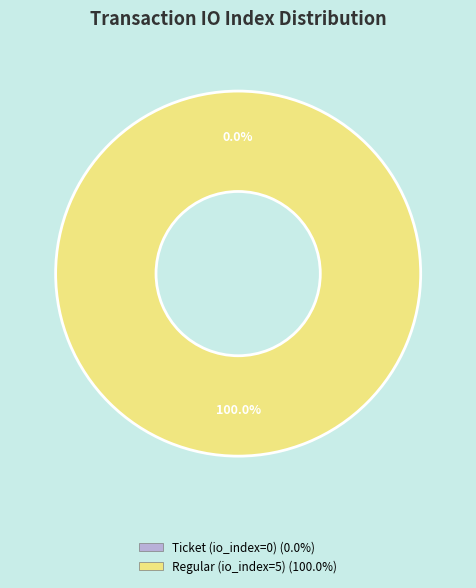

To the nearest percent, what is the combined percentage of Regular (io_index=5) and Ticket (io_index=0)?

100%